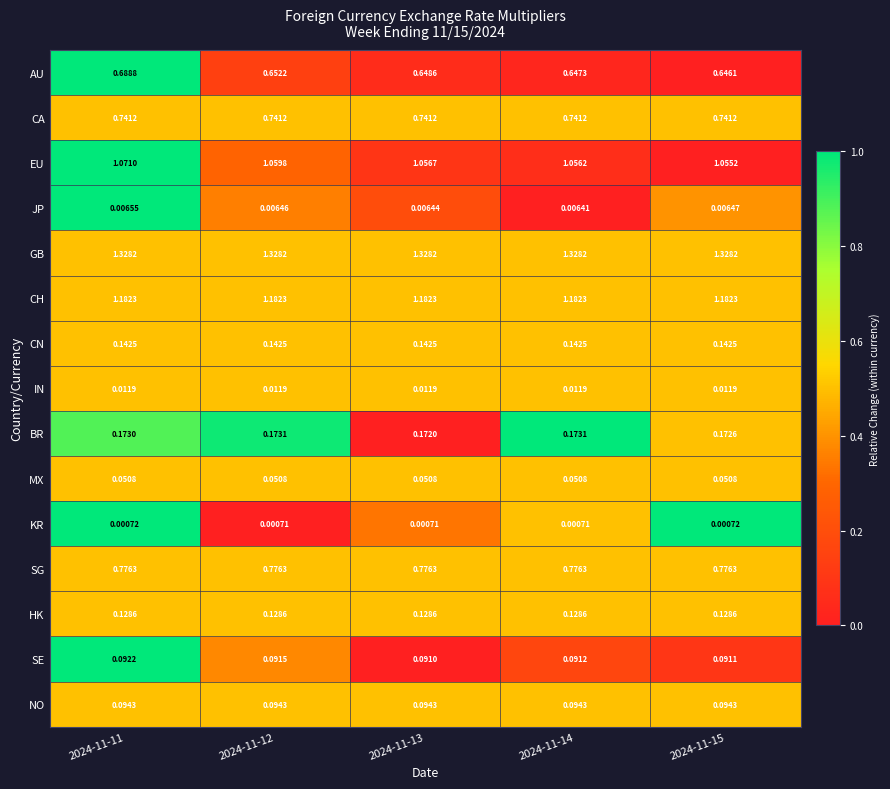

Which series has the largest range (max minus min)?

AU